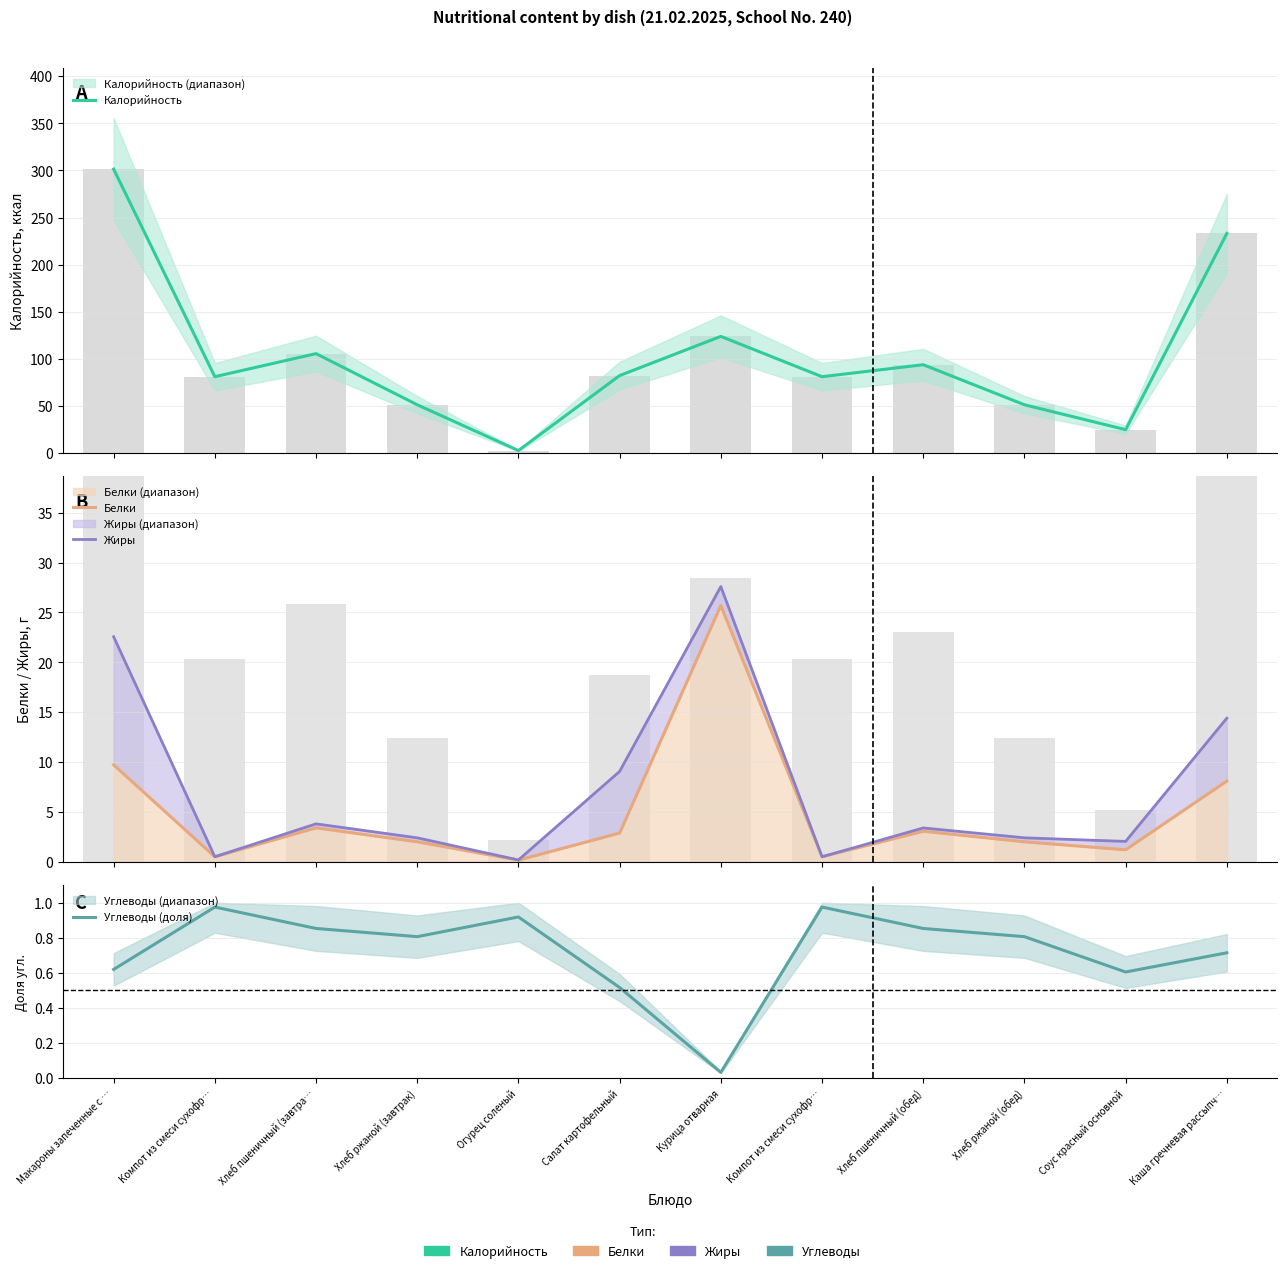

At which label does Жиры first exceed 3?

Макароны запеченные с …